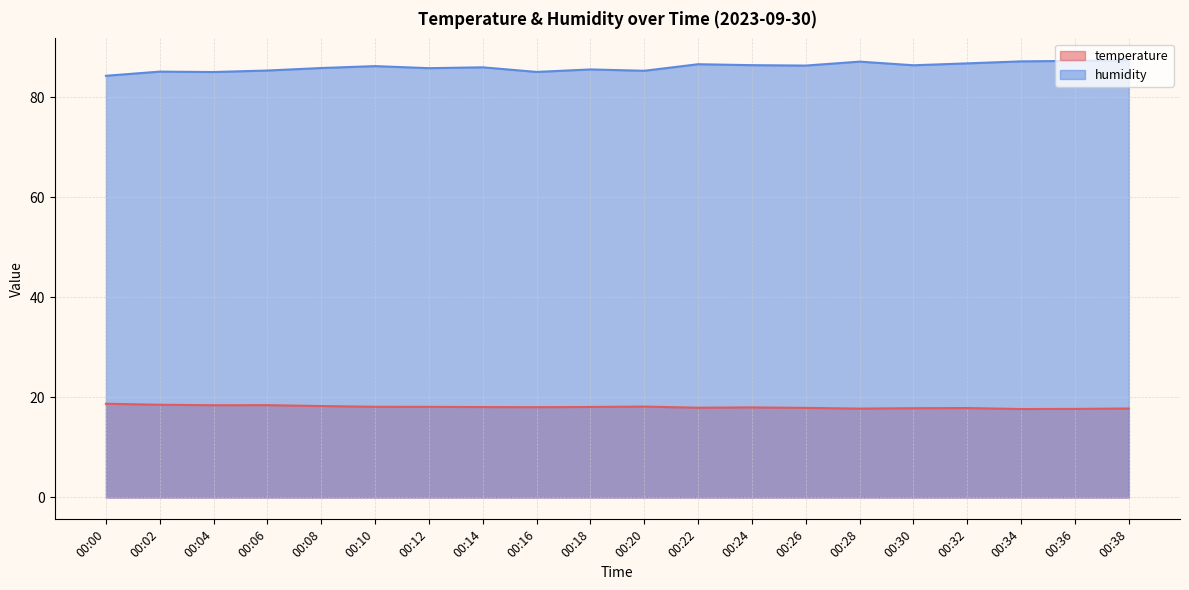

Between 00:12 and 00:22, which series saw the biggest shift?

humidity